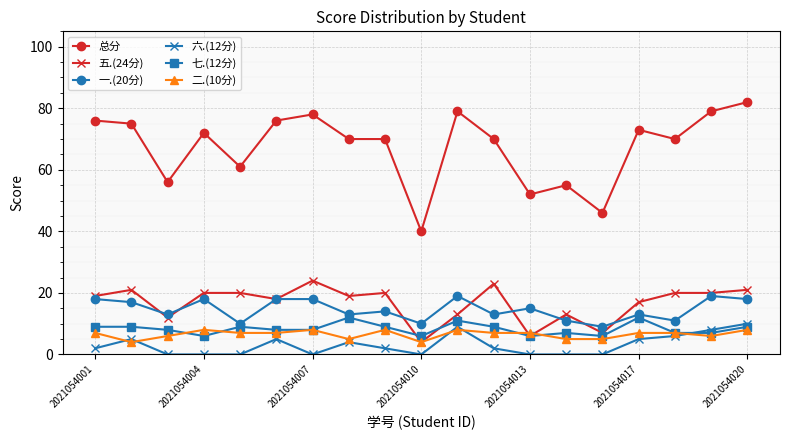

What is the value of the 一.(20分) point at the 12th from the left?

13